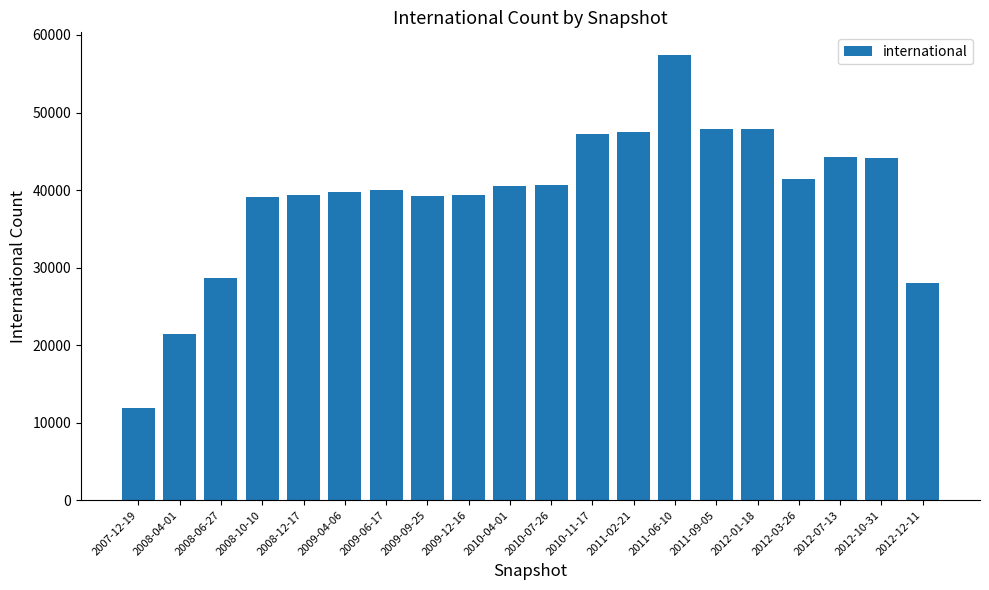

Is it true that the value at 2011-09-05 is 47864?

True